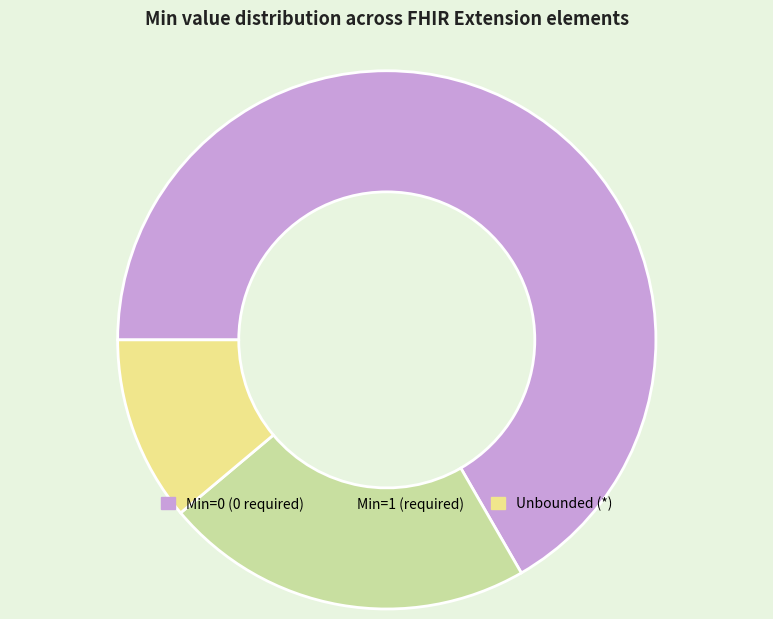

Is the sum of Min=1 (required) and Min=0 (0 required) greater than half?

Yes